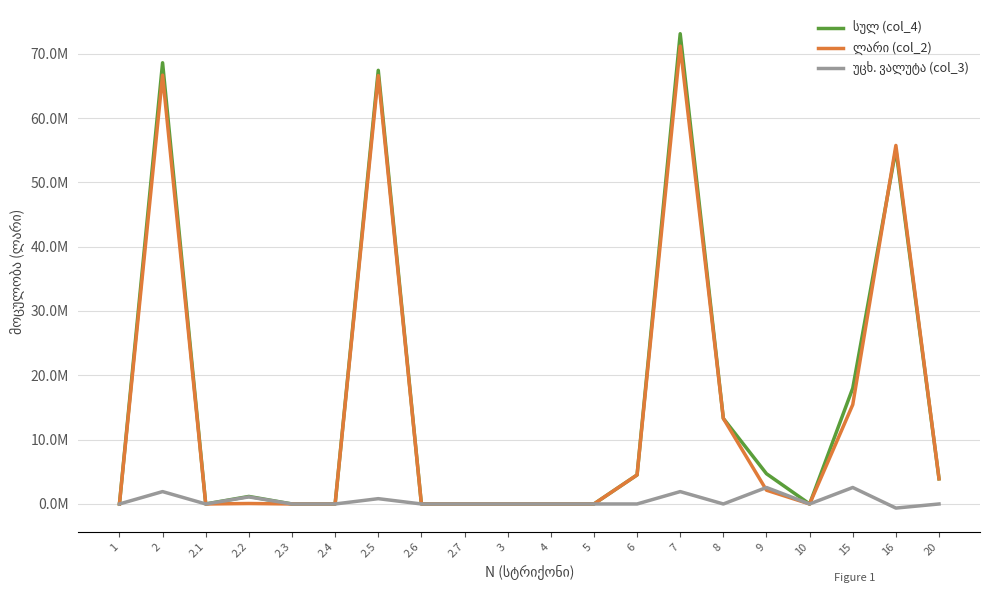

What is the sum of all სულ (col_4) values?

309828432.1